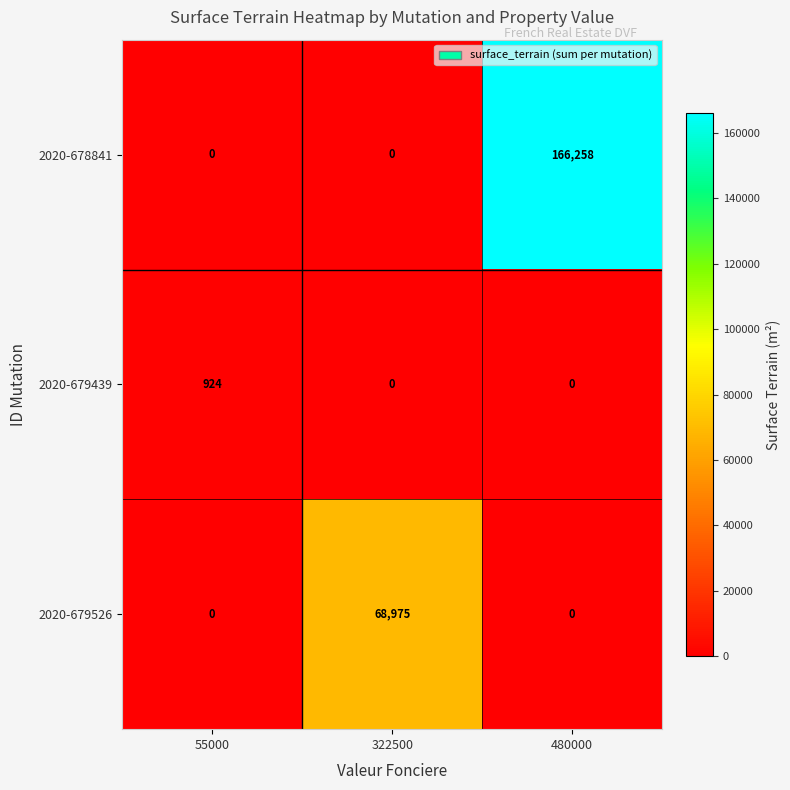

Is it true that 2020-679526 equals 0 at 480000?

True